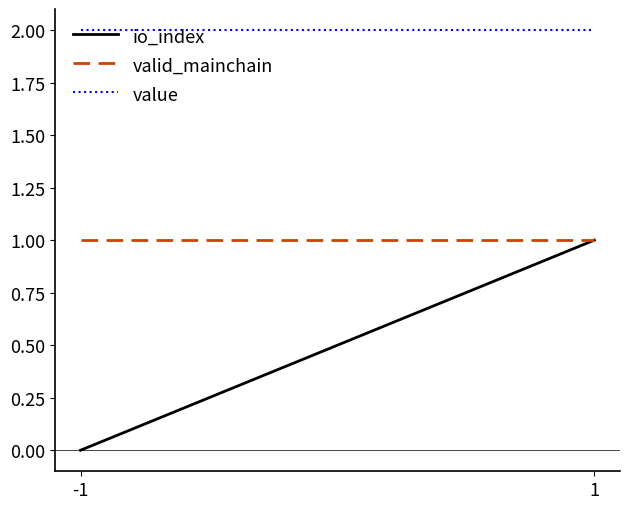

What is the highest value of the value series?

2.0